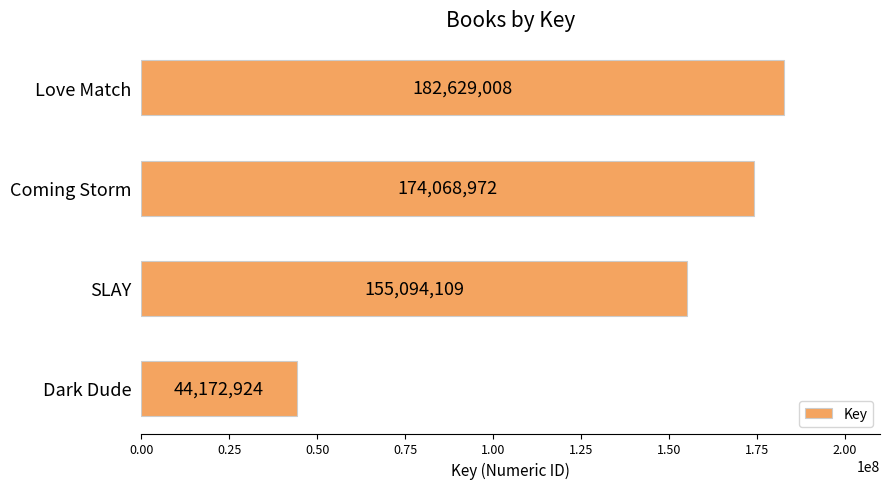

How many bars are there in total?

4